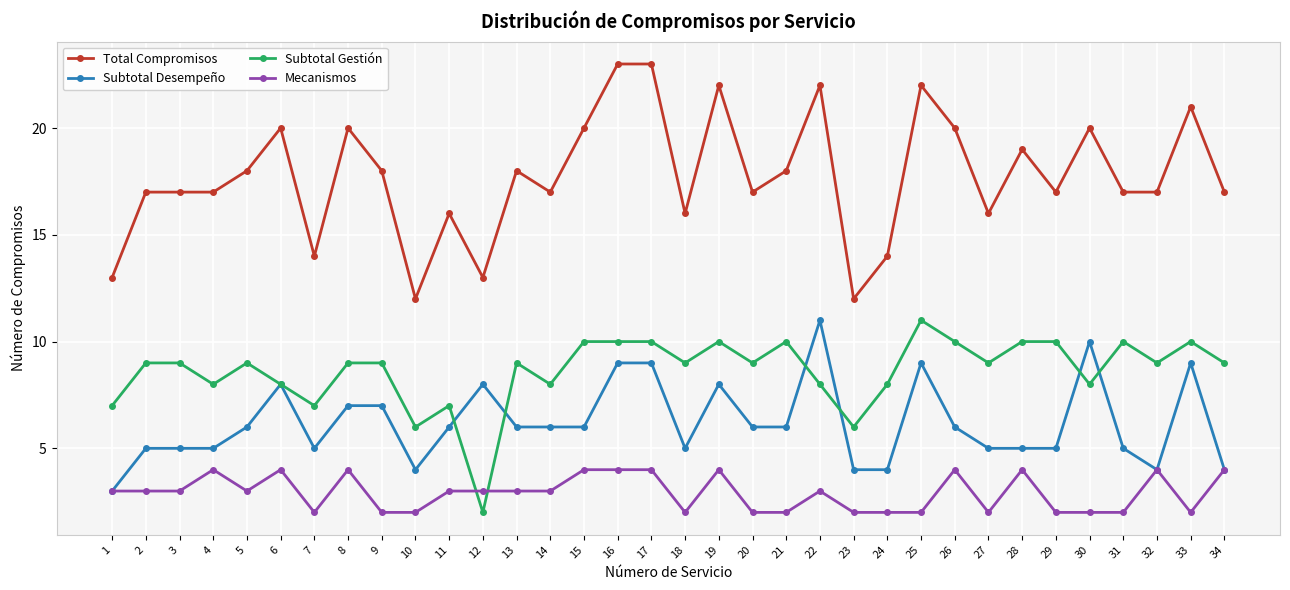

The value of Total Compromisos at 17 is 23. True or false?

True